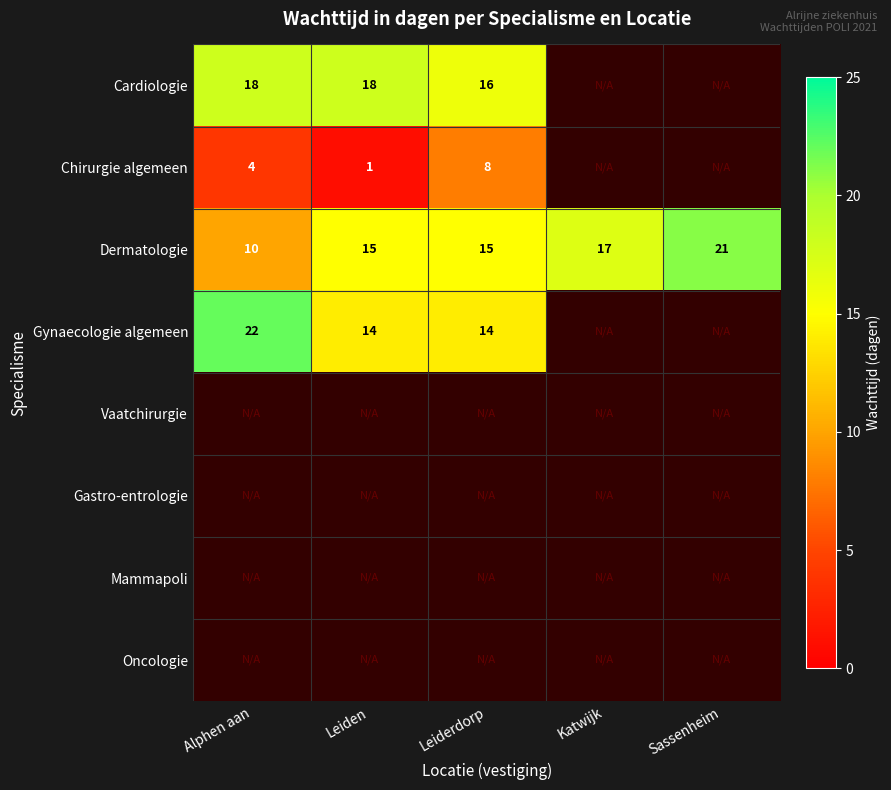

What is the difference between the Chirurgie algemeen values at Alphen aan and Leiderdorp?

4